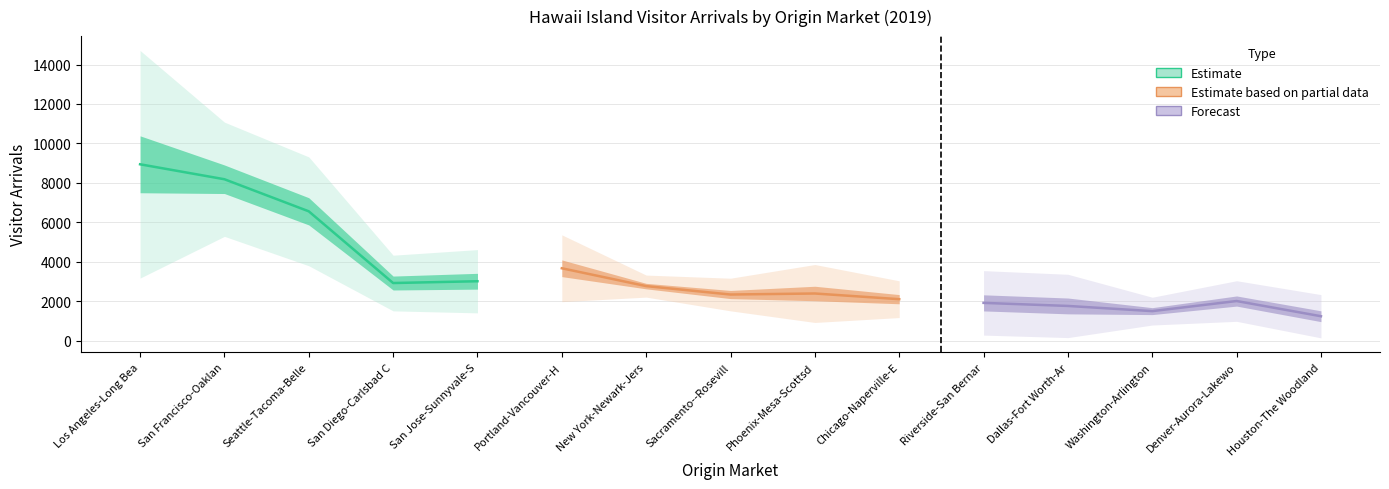

Which has a higher value, San Diego-Carlsbad C or Seattle-Tacoma-Belle?

Seattle-Tacoma-Belle